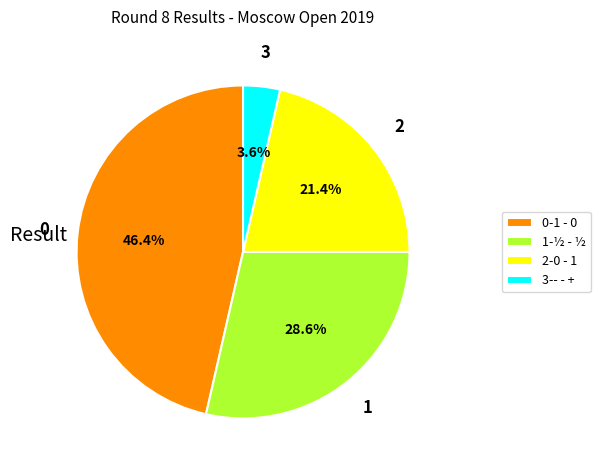

What is the largest slice in the pie chart?

0-1 - 0